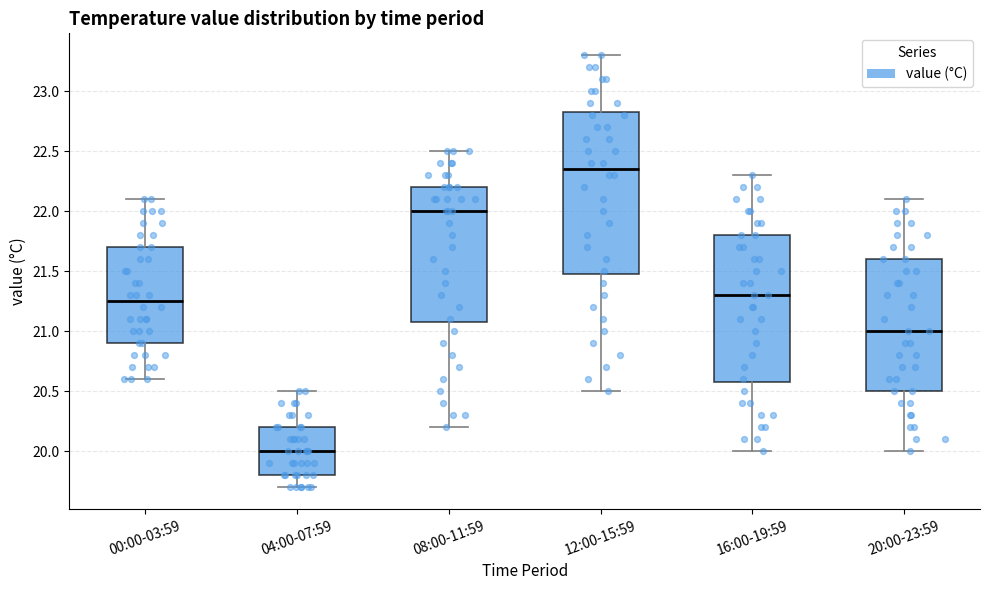

Which box has the highest median line?

12:00-15:59